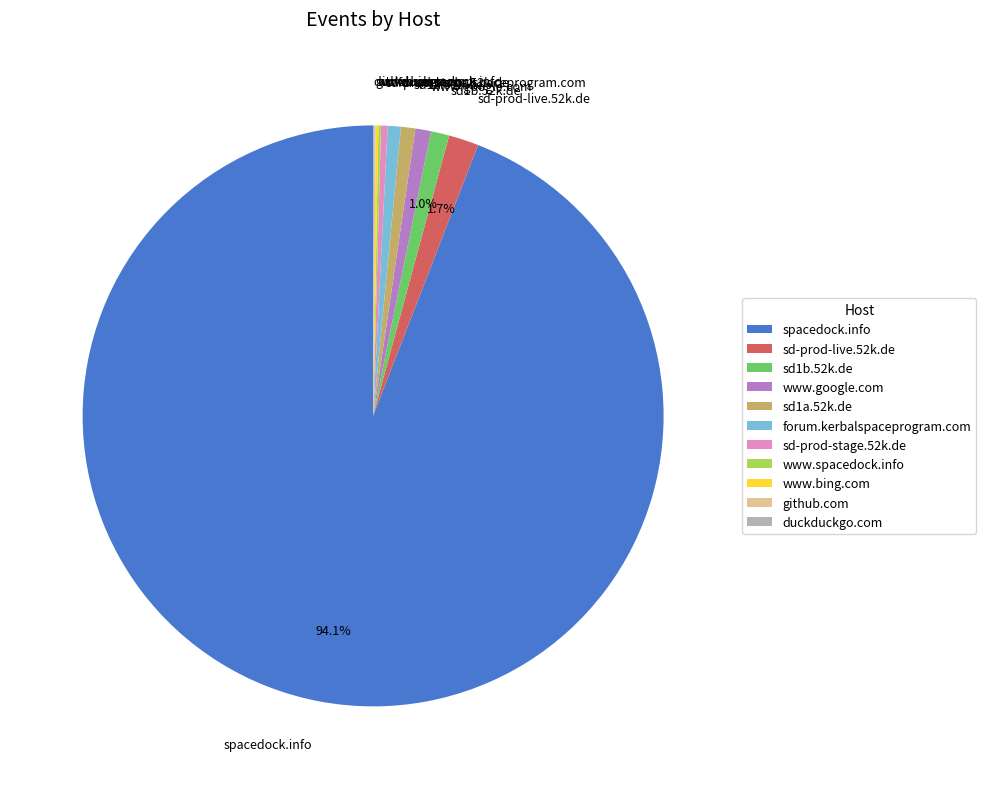

What percentage is NOT represented by spacedock.info?

5.9%